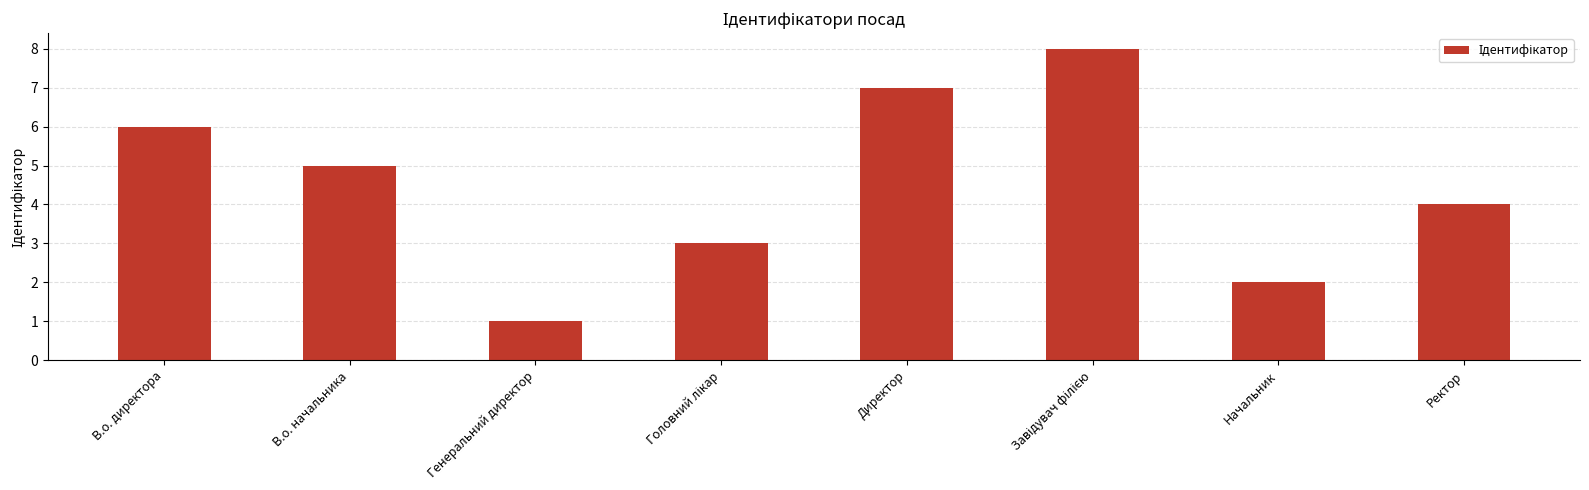

The chart shows a value of 10 at Директор. True or false?

False